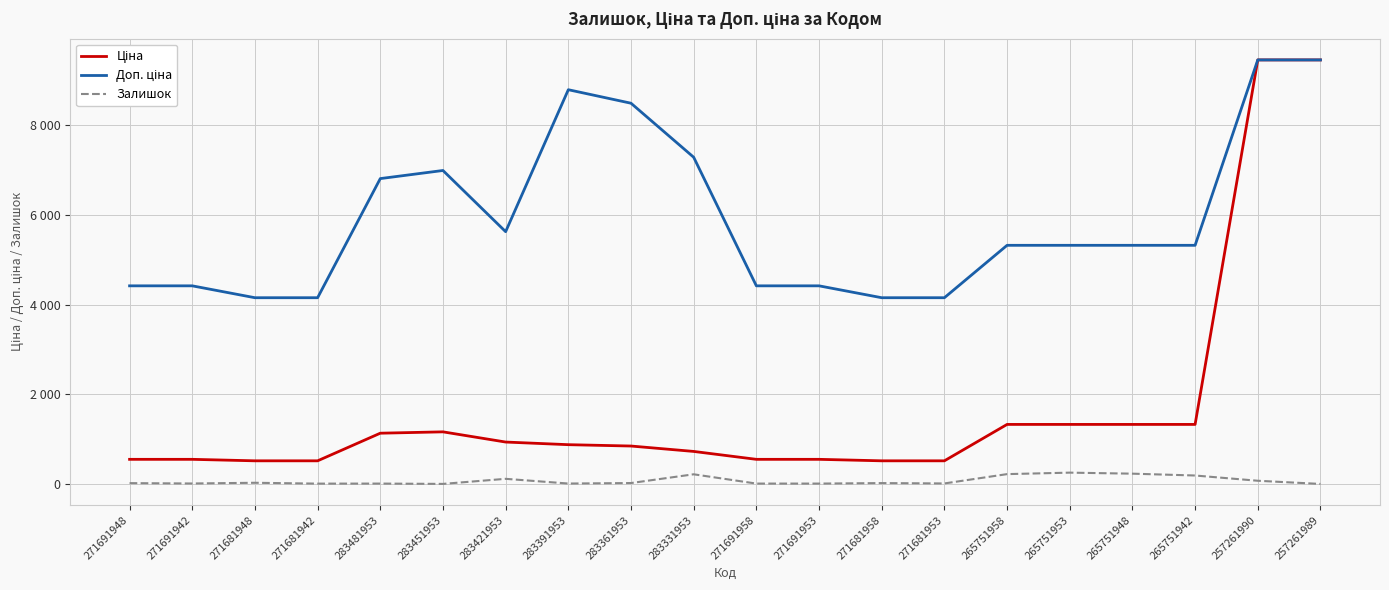

In Доп. ціна, how many points are lower than both neighbors (excluding endpoints)?

1